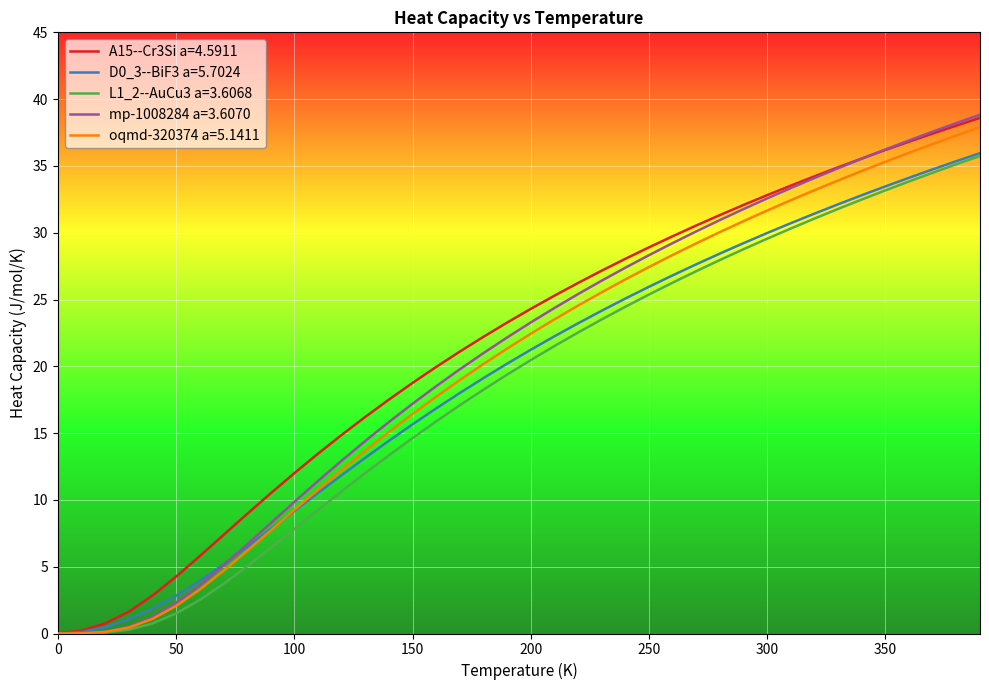

What is the maximum value shown in the chart?

38.8